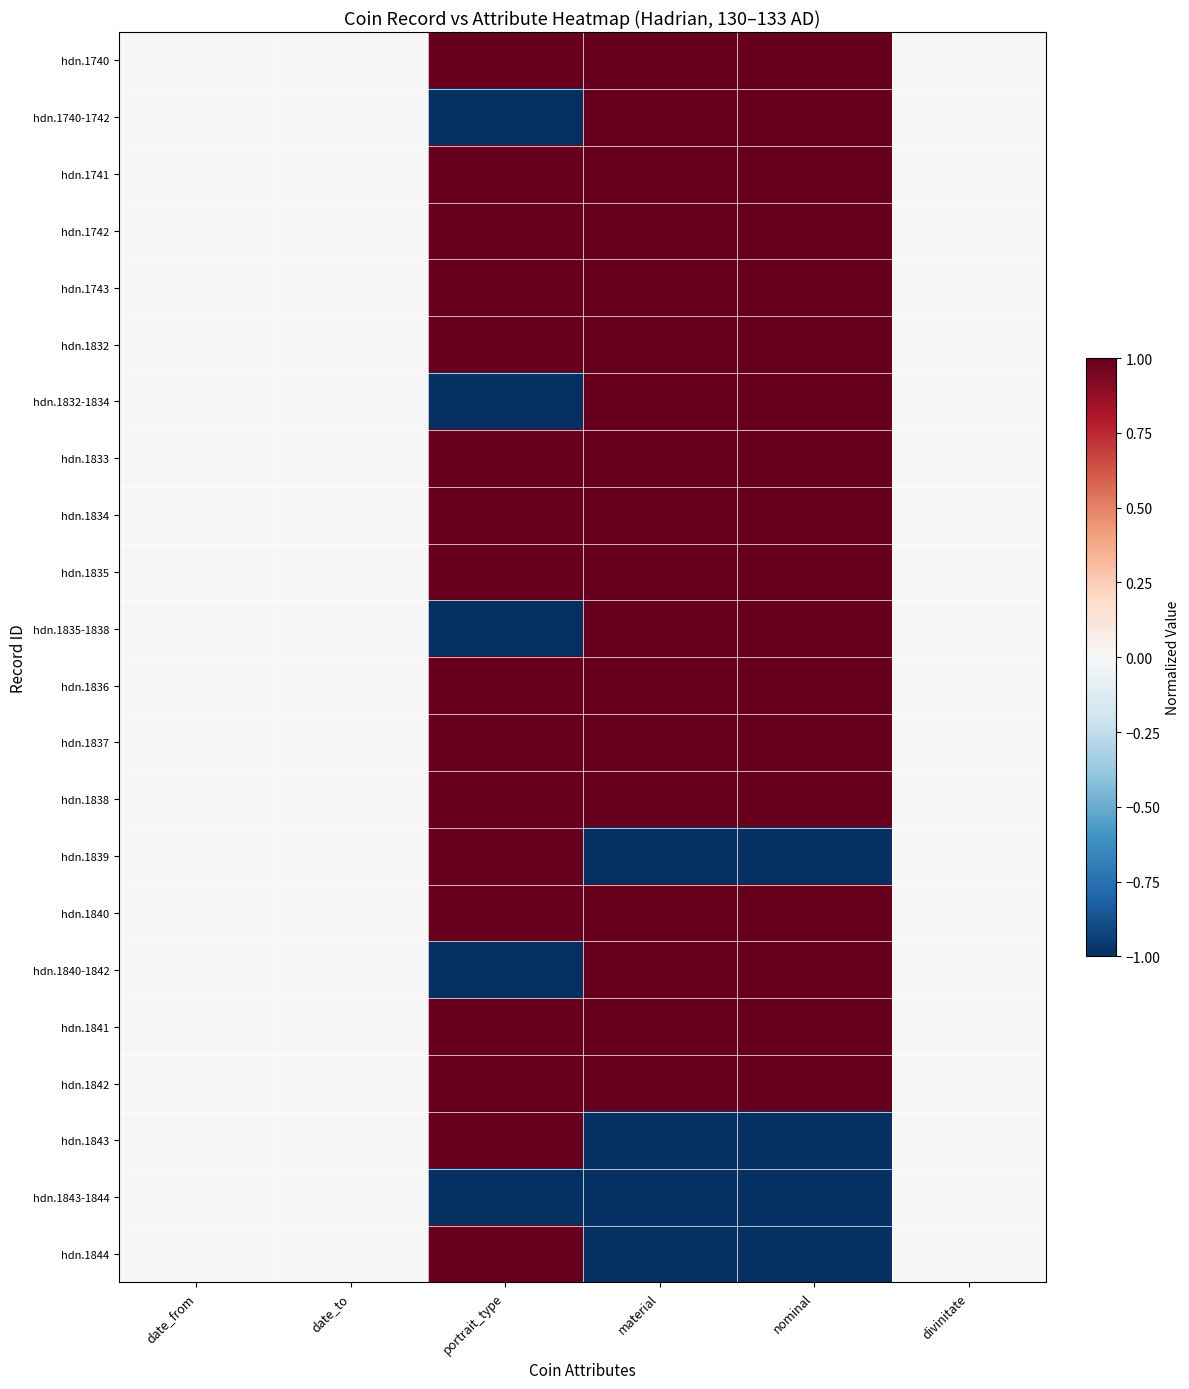

Count the number of data series in this chart.

22